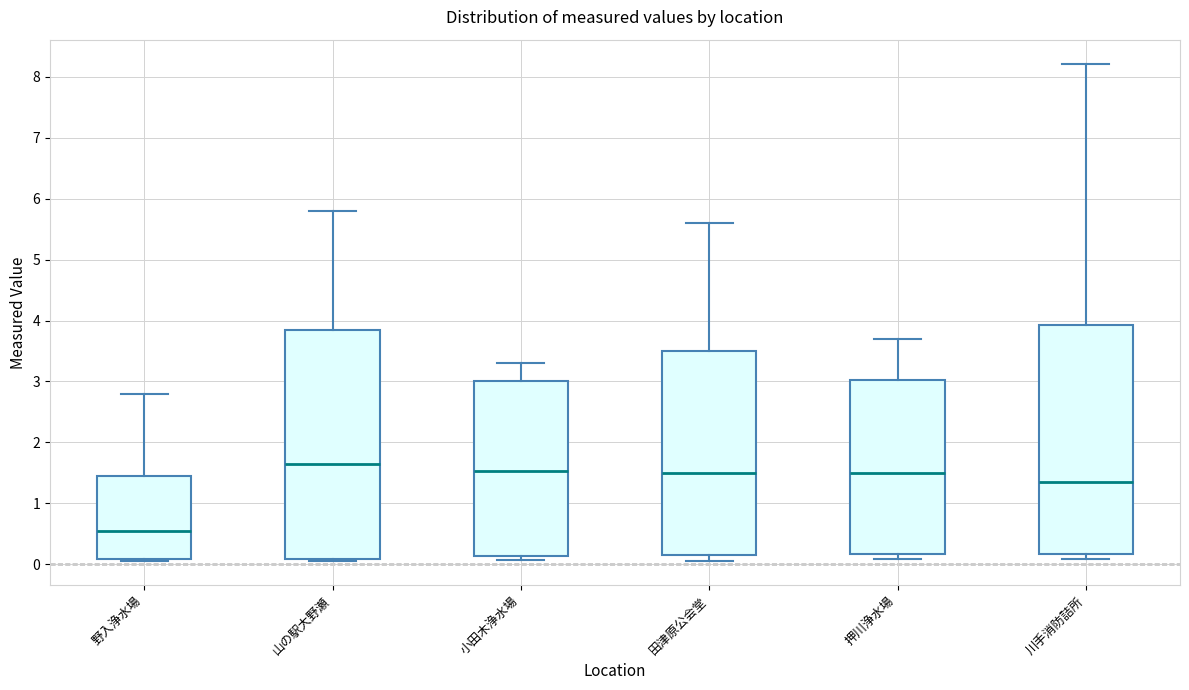

Which box has the highest median line?

山の駅大野瀬